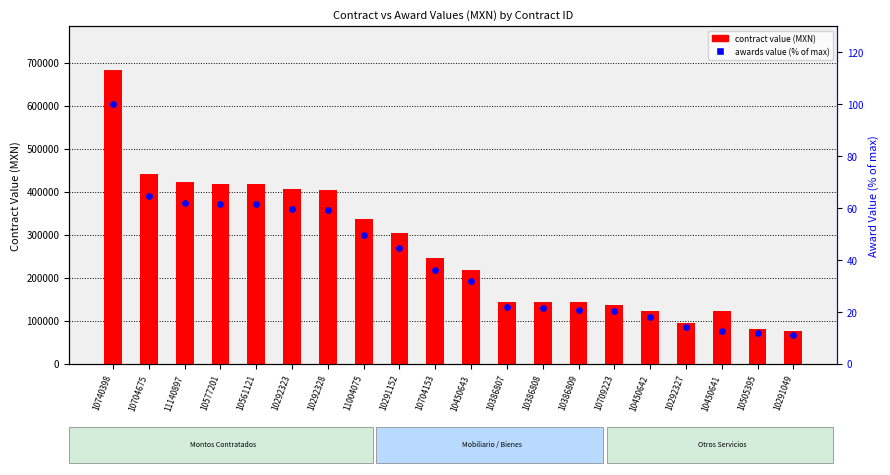

What is the total value across all series at 10291049?

76571.2